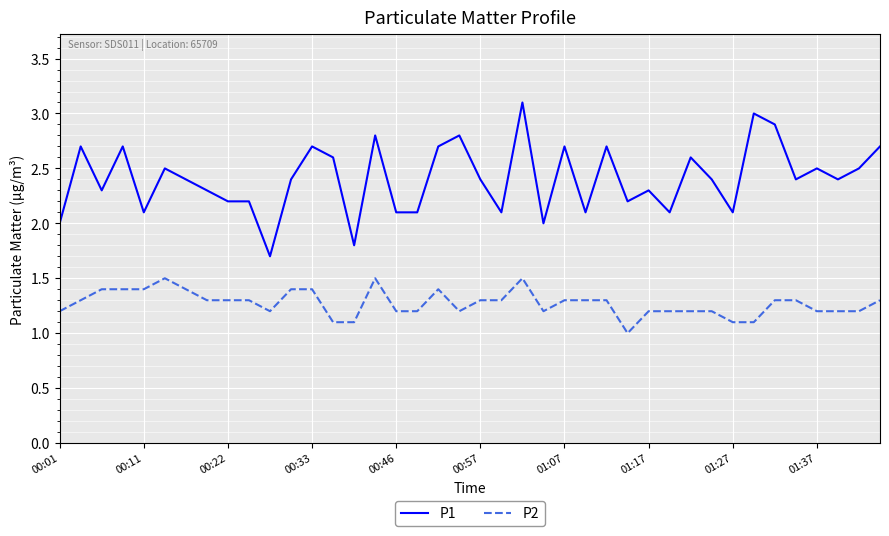

What is the lowest value of the P1 series?

1.7